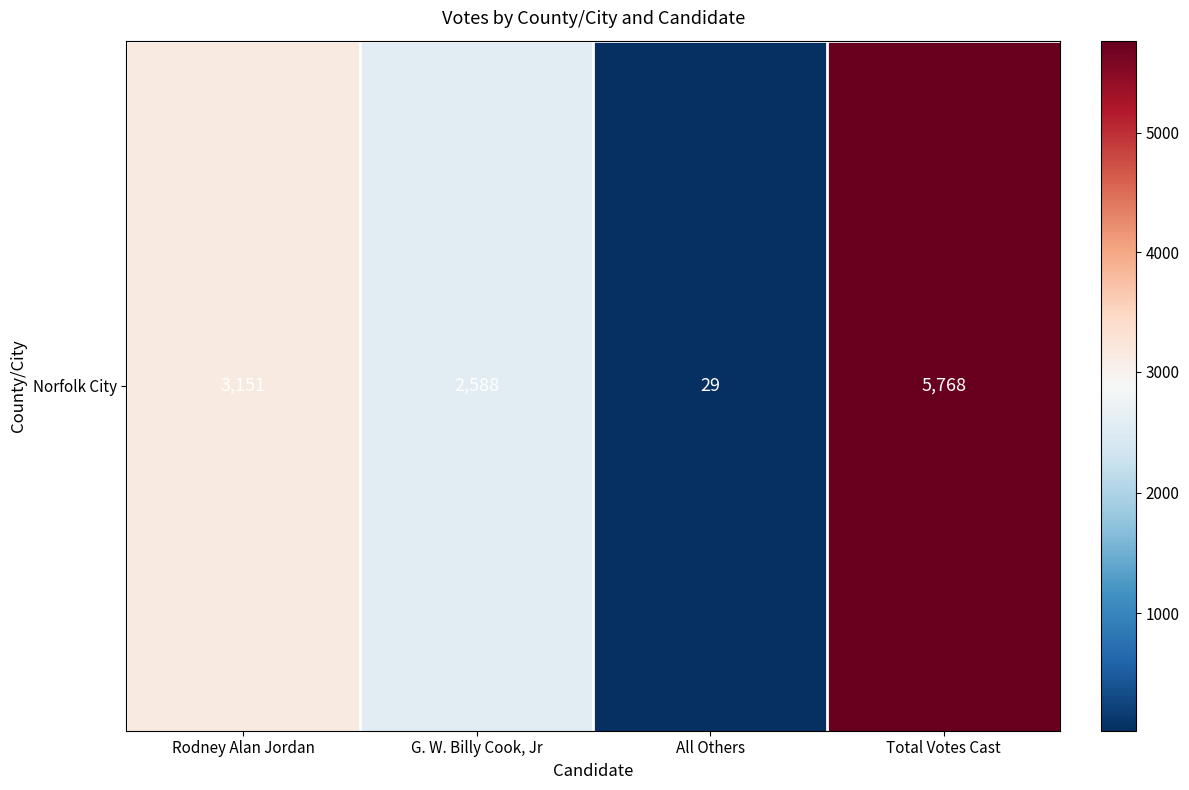

What is the smallest value displayed?

29